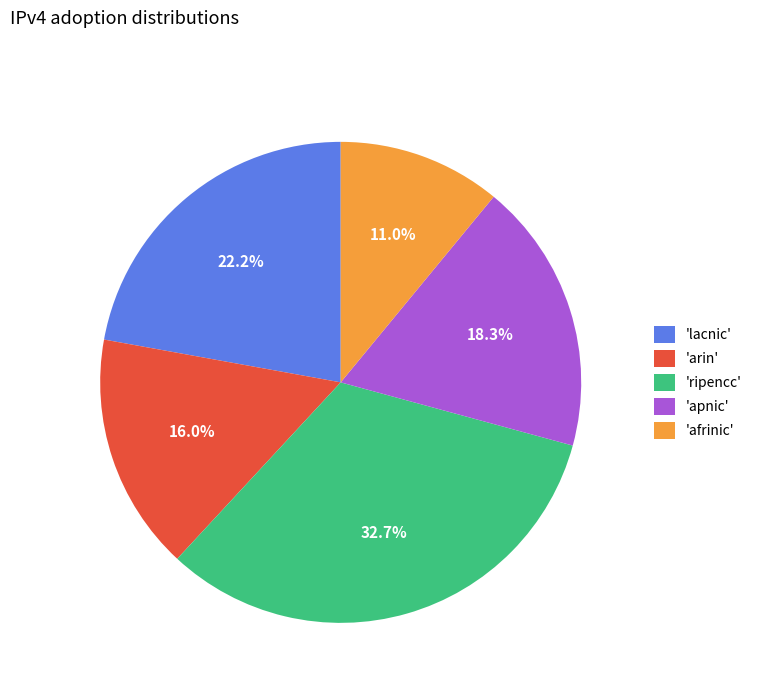

Rank the categories by value from highest to lowest.

'ripencc', 'lacnic', 'apnic', 'arin', 'afrinic'